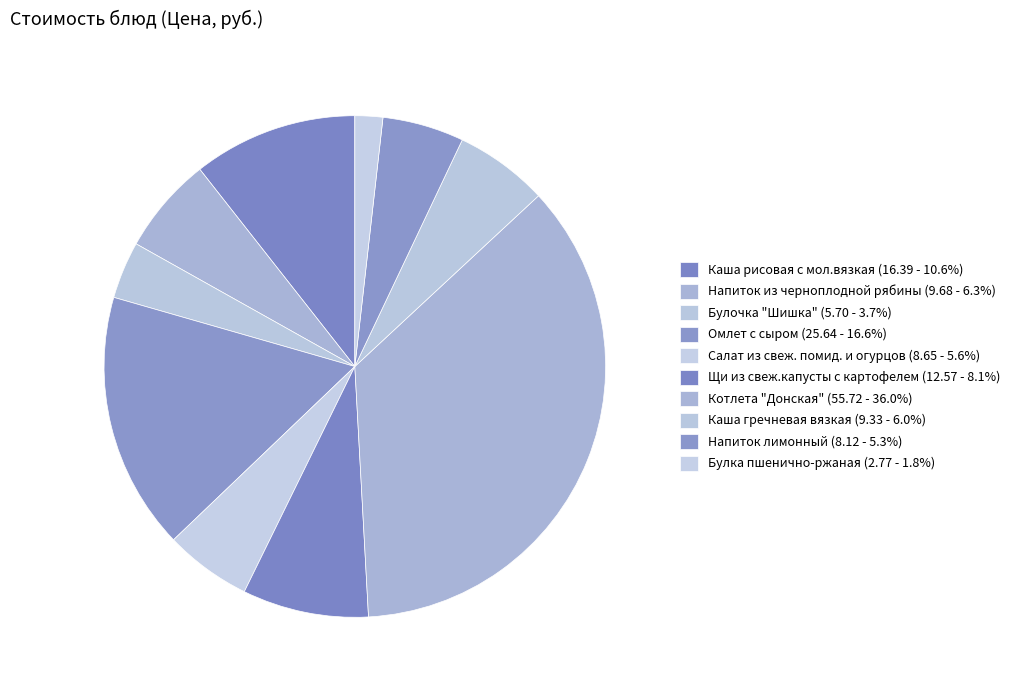

How many segments does this pie chart have?

10